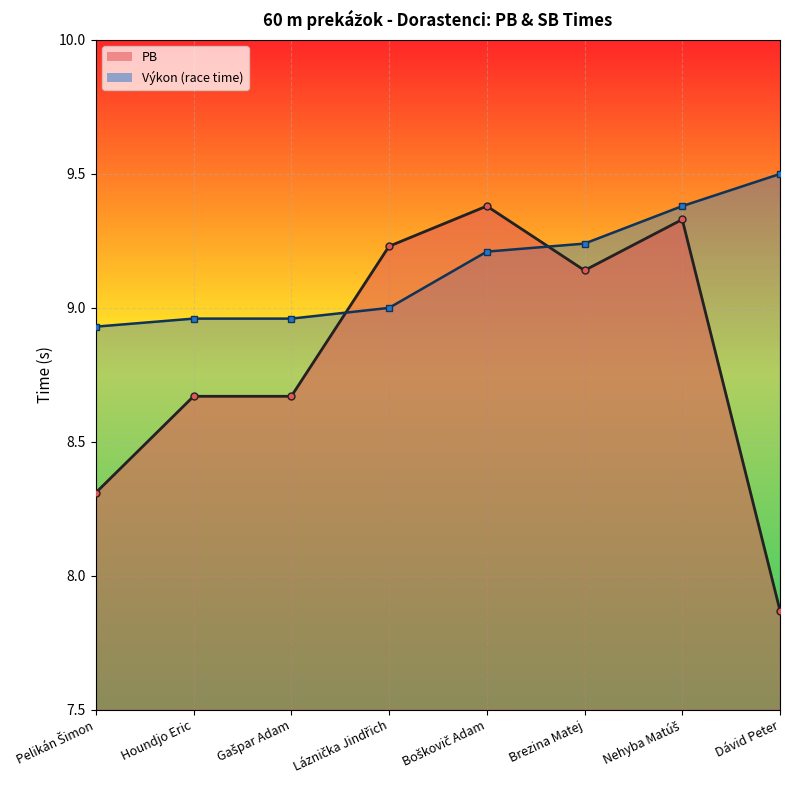

How many lines are shown in the chart?

1